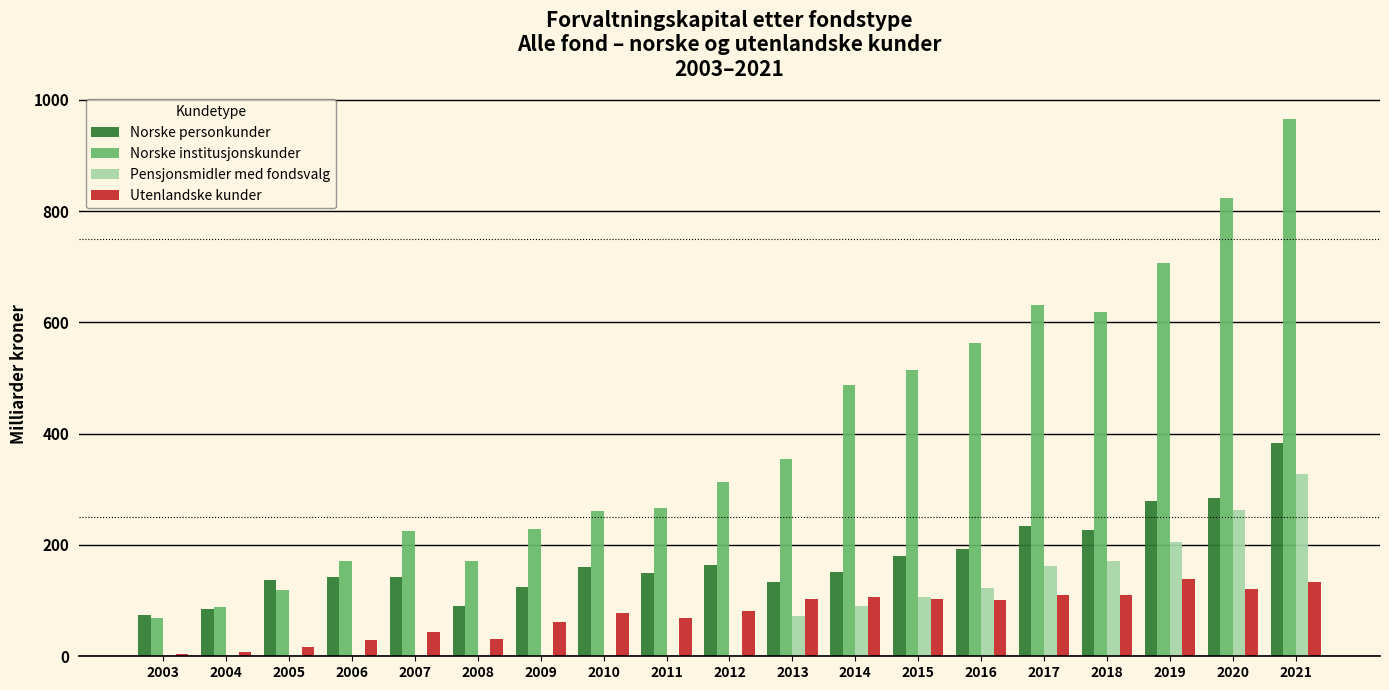

Which series changed the most between 2003 and 2008?

Norske institusjonskunder